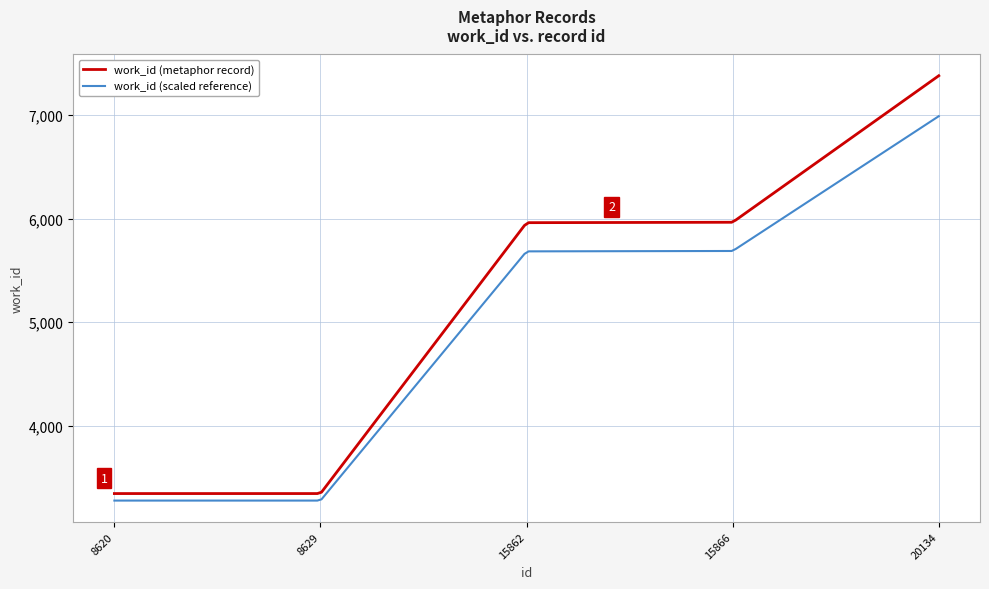

Which series has the largest range (max minus min)?

work_id (metaphor record)